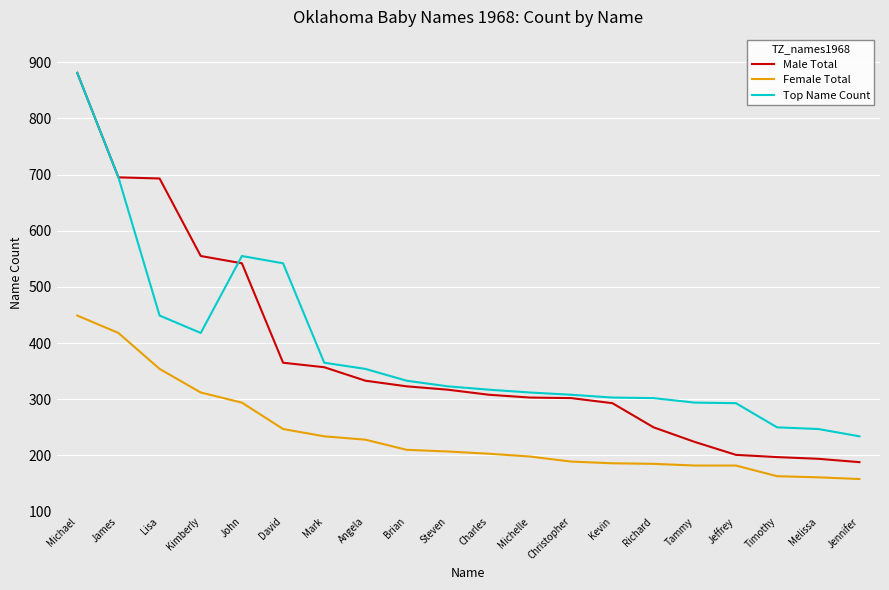

The value of Male Total at Jeffrey is 59. True or false?

False